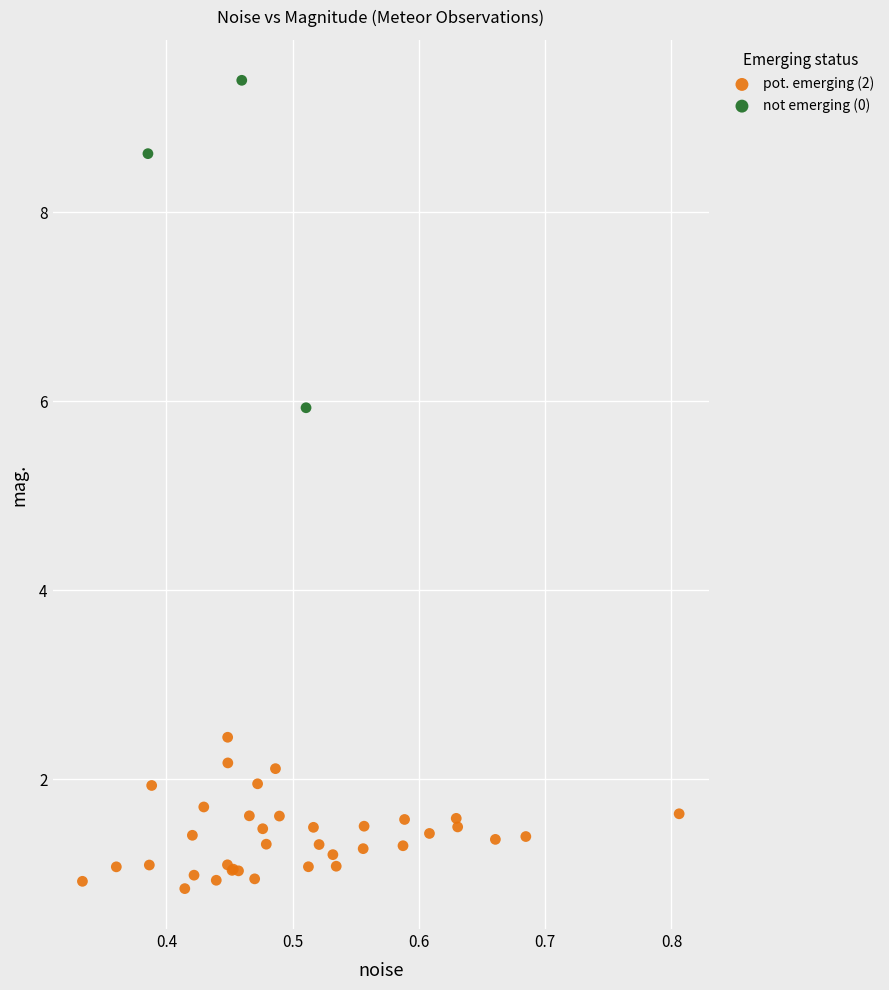

Which series reaches the minimum Y coordinate?

pot. emerging (2)